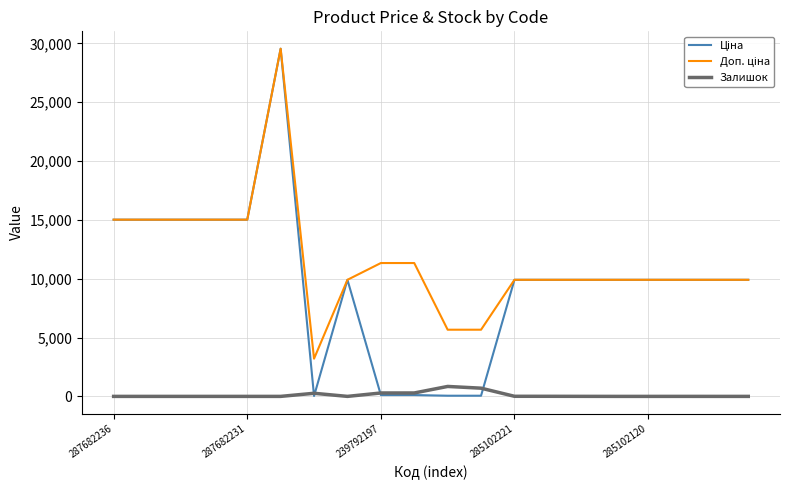

What is the maximum value shown in the chart?

29548.9